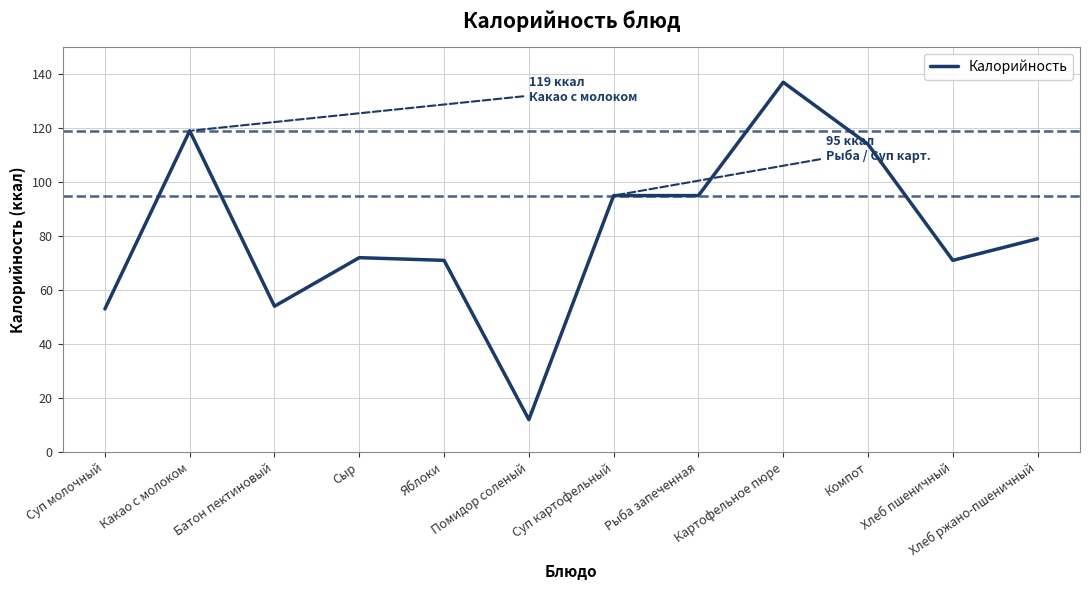

At which category does the chart reach its minimum across all series?

Помидор соленый